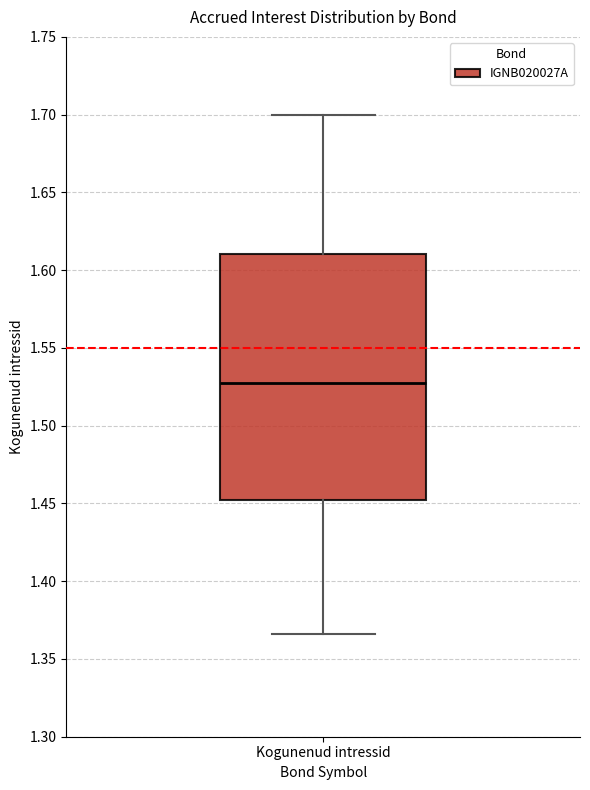

Where is the lower edge of the box for Kogunenud intressid on the y-axis? The values are not printed on the chart, so give them approximately, as read against the axis.

1.450